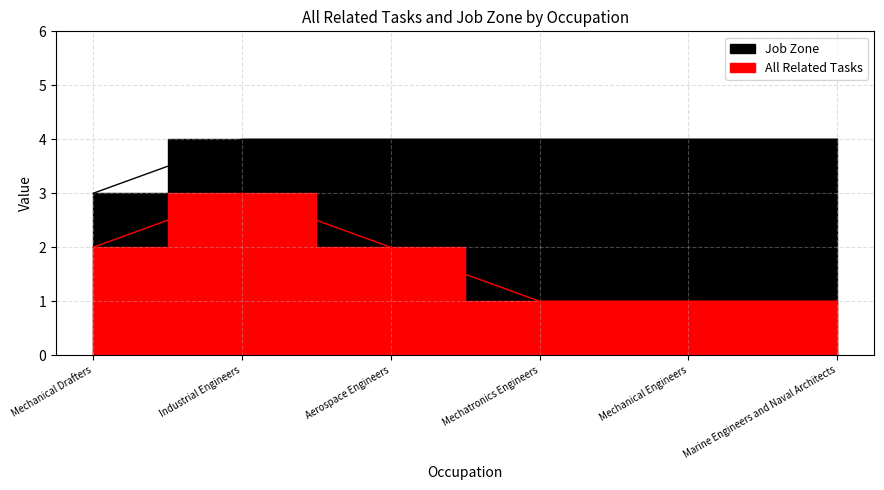

What is the average value of the All Related Tasks series?

2